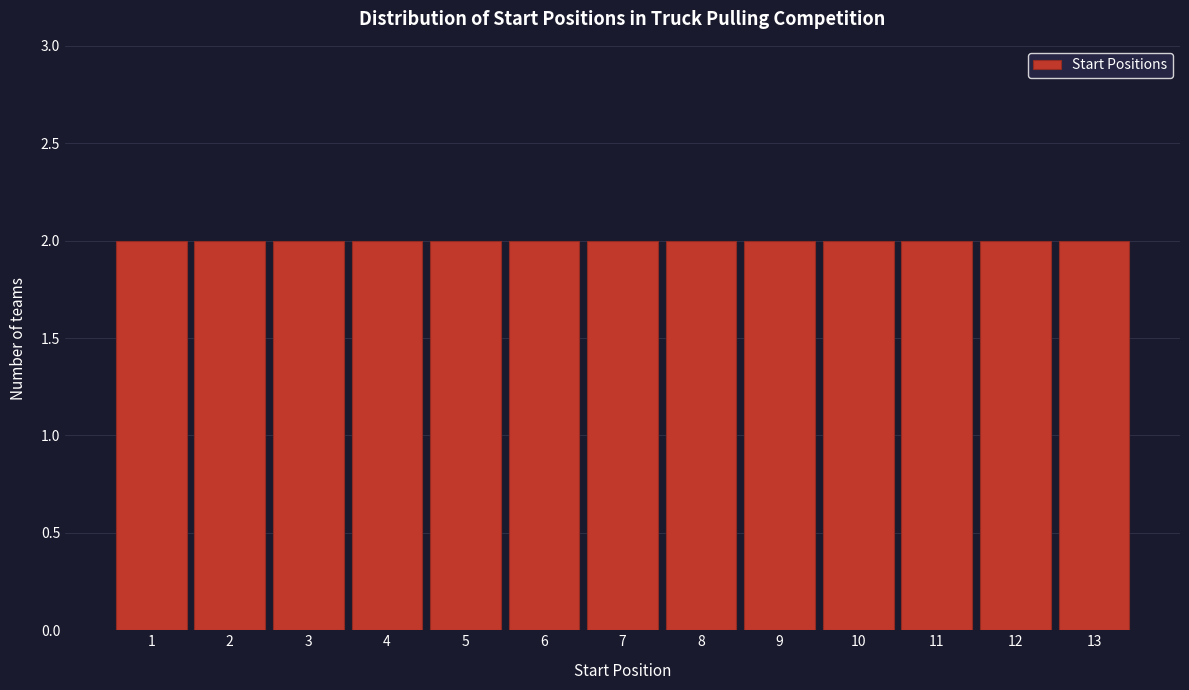

Reading left to right, transcribe this chart: for each bar, give the range it covers on the x-axis and its height. The values are not printed on the chart, so give them approximately, as read against the axis.

0.5 to 1.5: 2
1.5 to 2.5: 2
2.5 to 3.5: 2
3.5 to 4.5: 2
4.5 to 5.5: 2
5.5 to 6.5: 2
6.5 to 7.5: 2
7.5 to 8.5: 2
8.5 to 9.5: 2
9.5 to 10.5: 2
10.5 to 11.5: 2
11.5 to 12.5: 2
12.5 to 13.5: 2